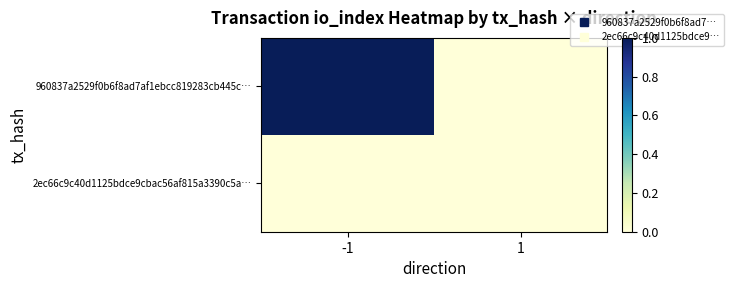

At how many categories does at least one series exceed 0?

1